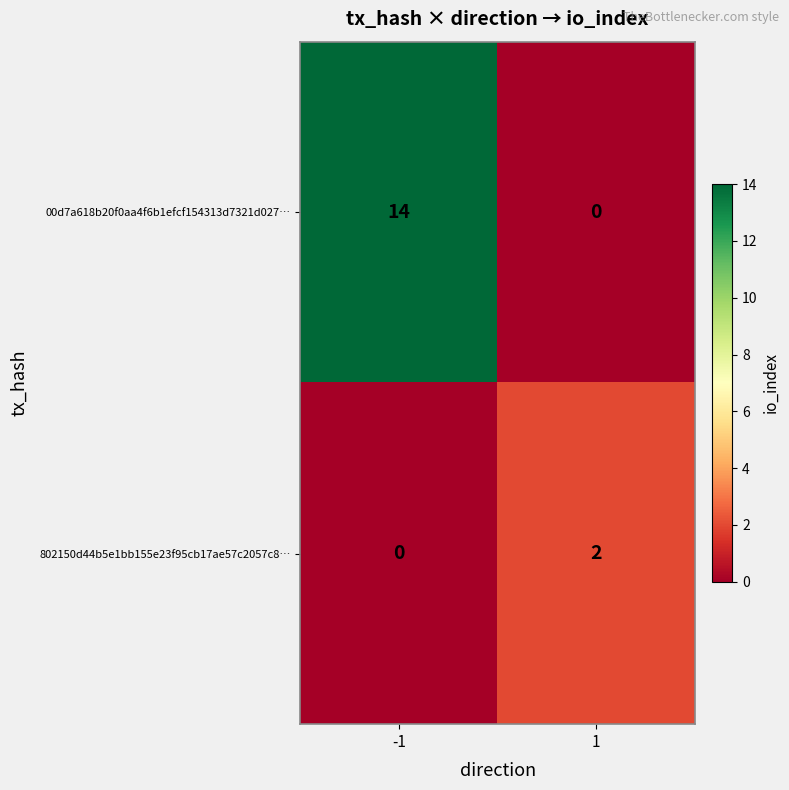

What is the greatest value displayed?

14